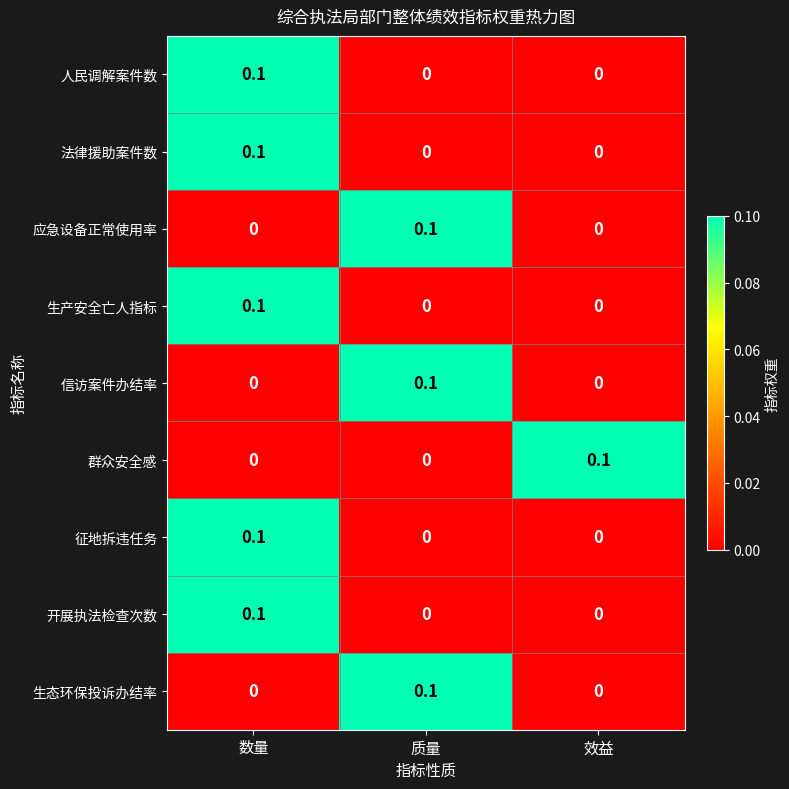

How many series are shown in this chart?

9